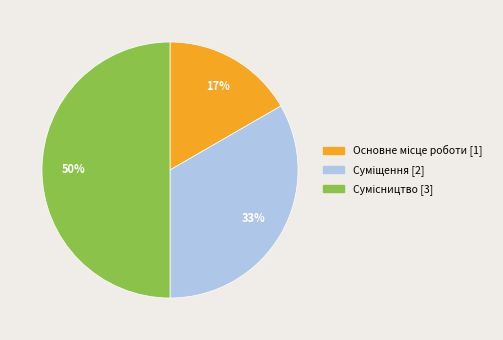

Is Основне місце роботи the majority of the pie?

No